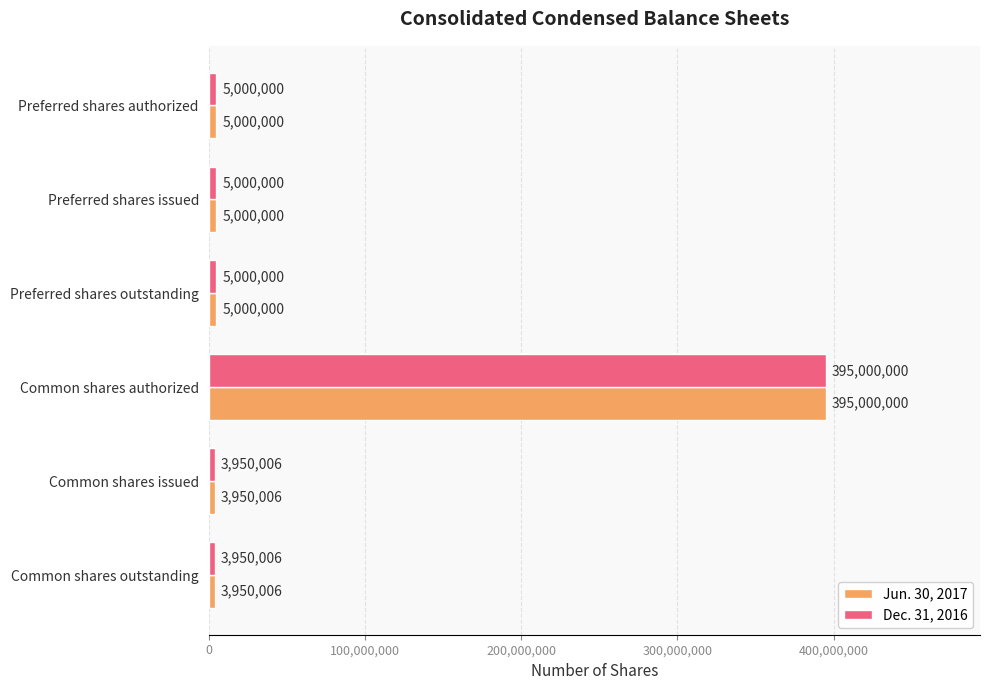

At which category is the sum across all series the highest?

Common shares authorized